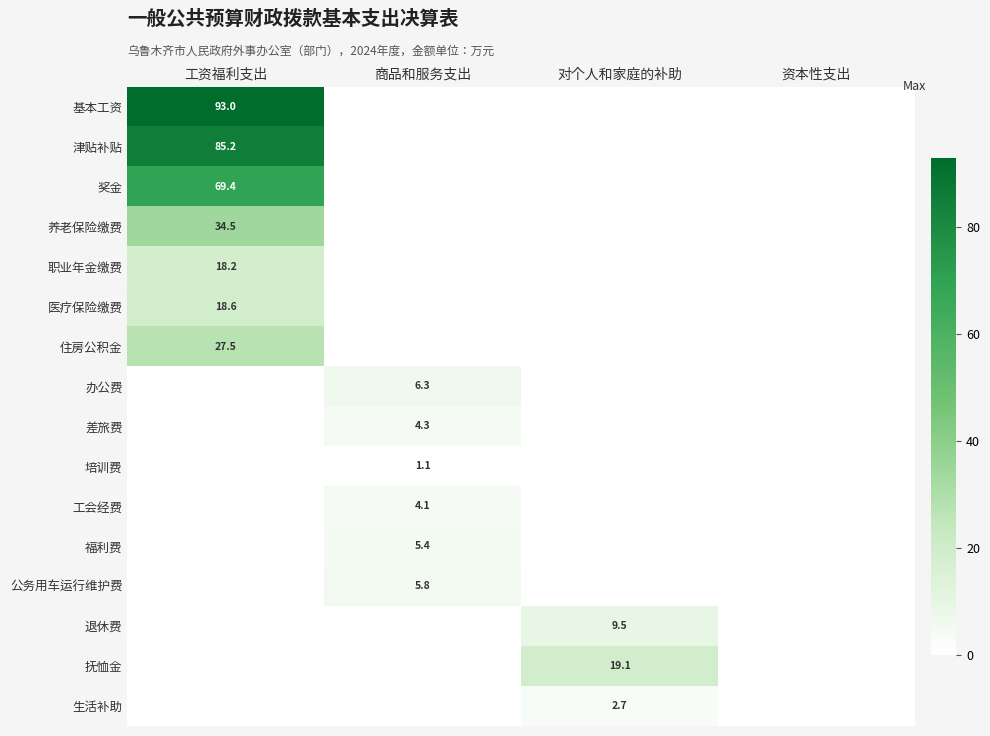

The value of 医疗保险缴费 at 工资福利支出 is 18.6. True or false?

True